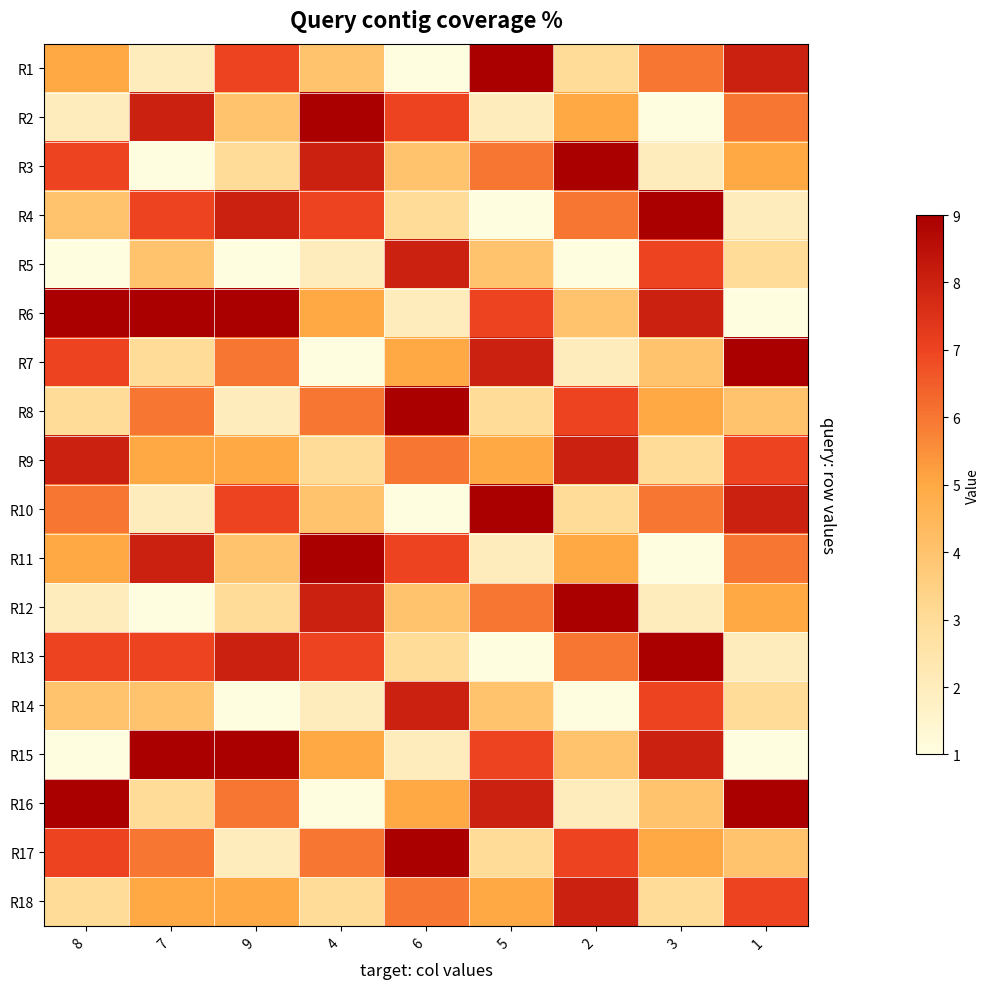

Rank the series by their maximum value, from highest to lowest.

R1, R2, R3, R4, R6, R7, R8, R10, R11, R12, R13, R15, R16, R17, R5, R9, R14, R18